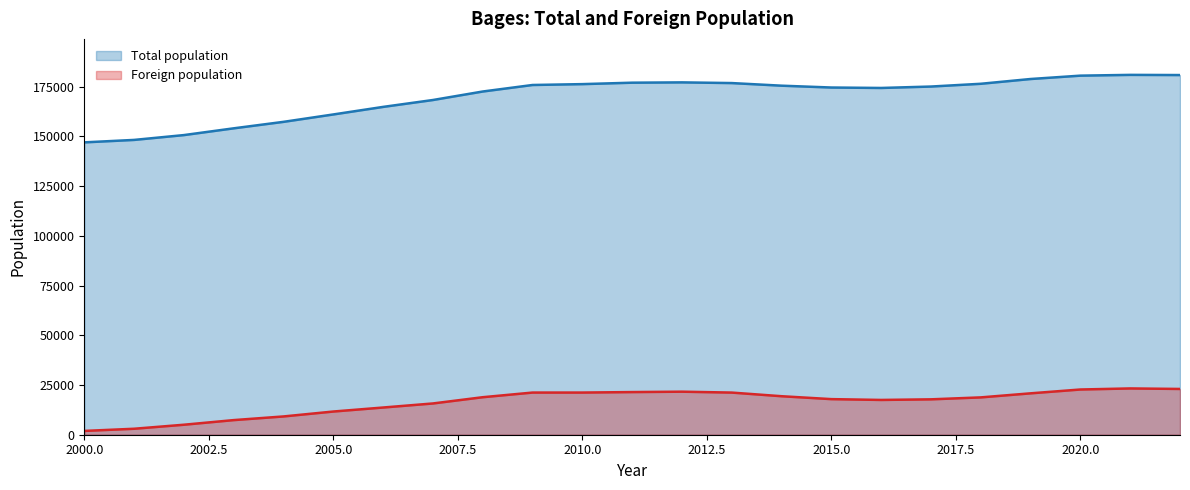

At which category is the sum across all series the highest?

2021